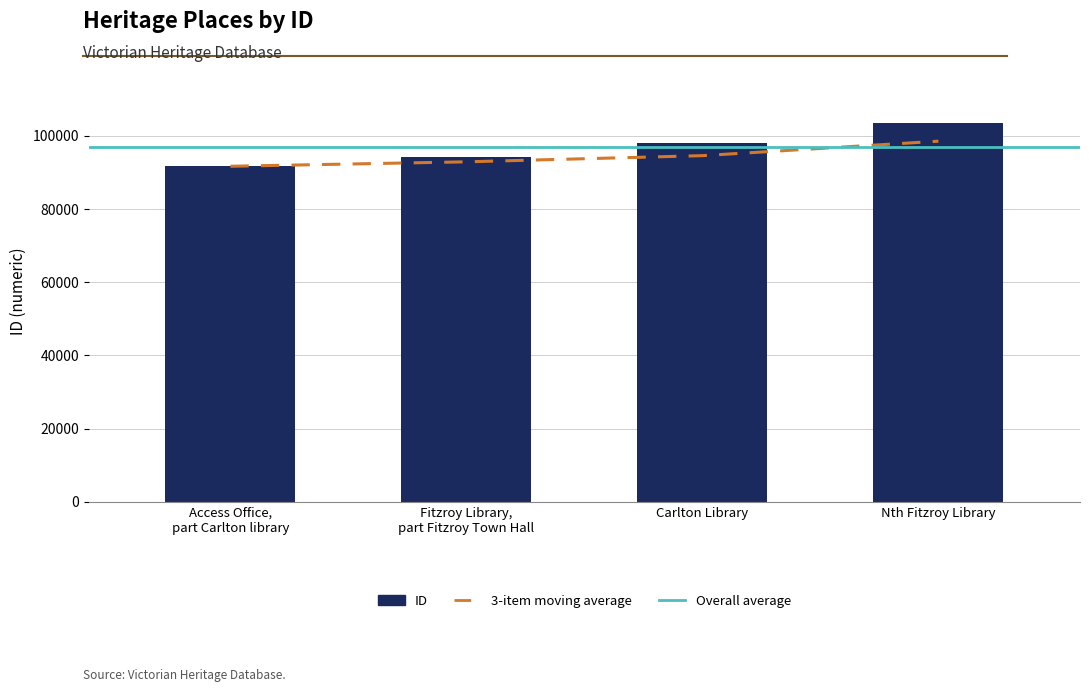

True or false: the data shows 91691 at Access Office,
part Carlton library.

True